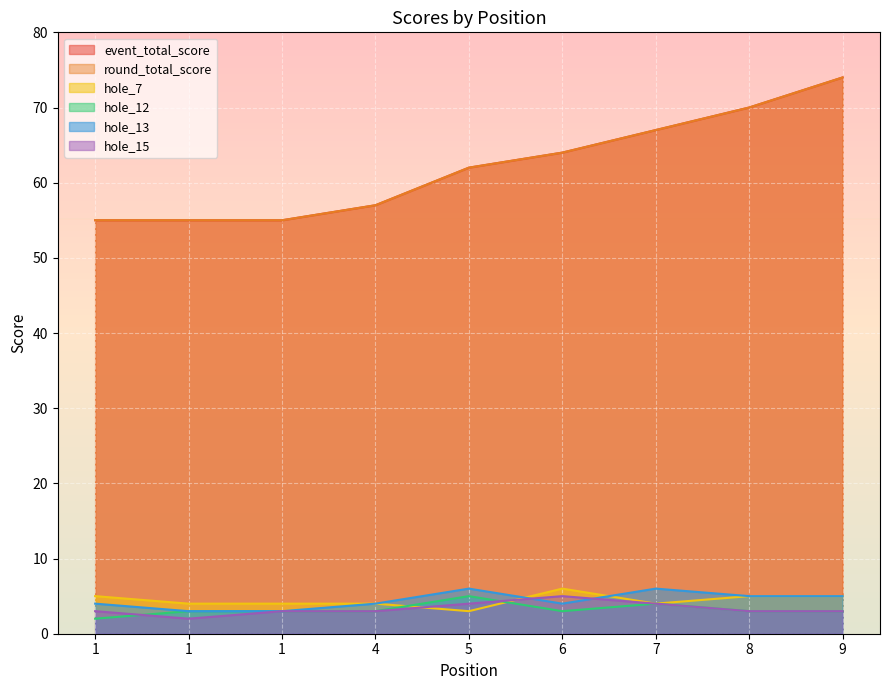

At which label does round_total_score first exceed 62?

6